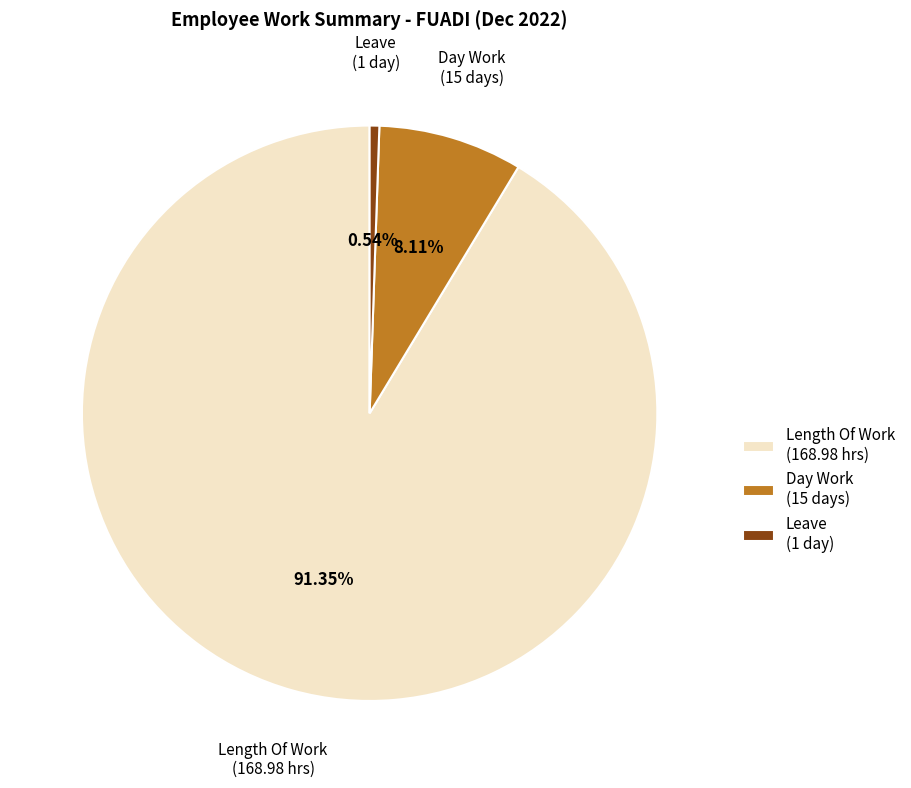

Does Leave (1 day) represent more than half of the total?

No